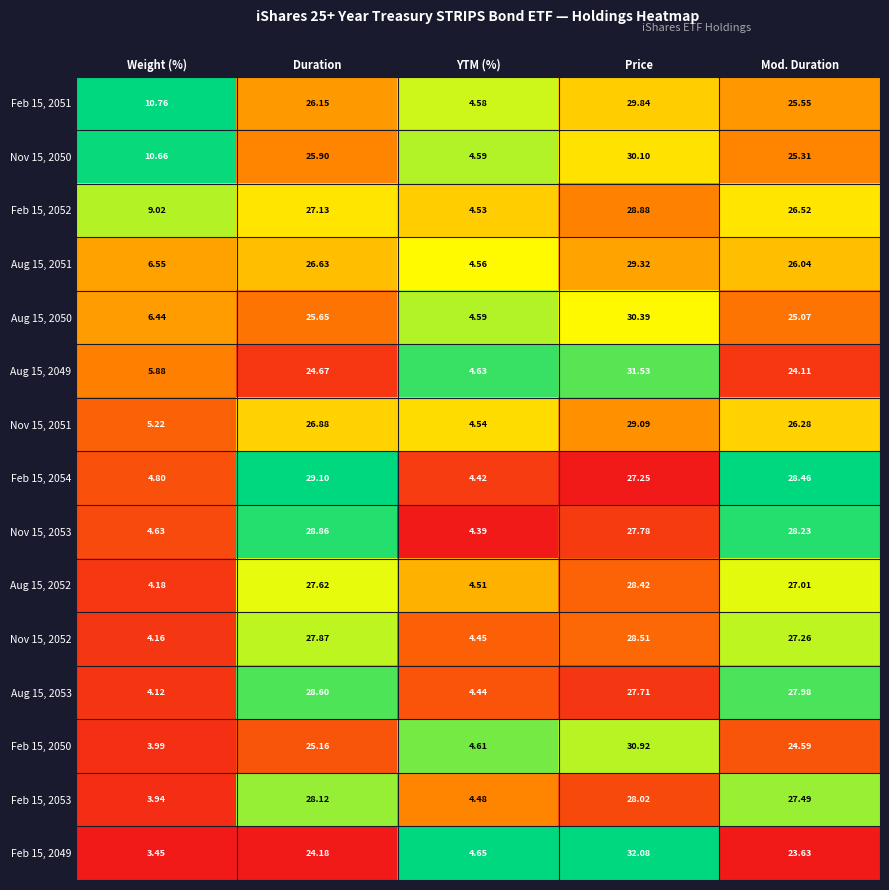

At which label is Aug 15, 2052 closest to 16?

Mod. Duration